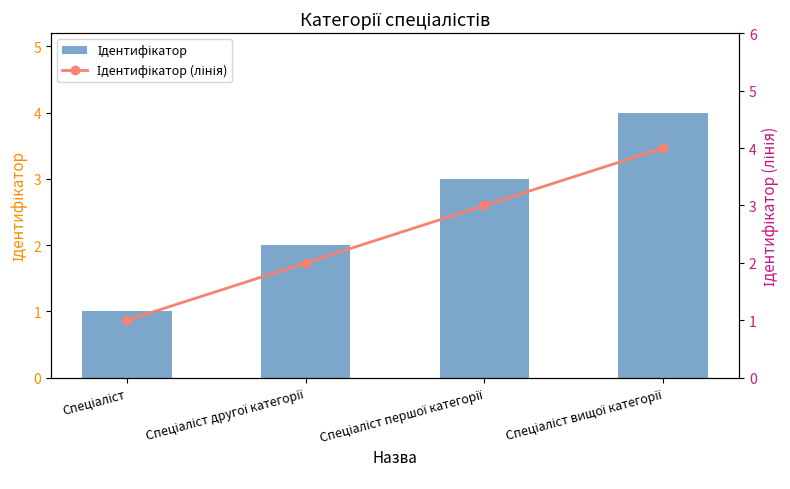

Which series has the largest total across all categories?

Ідентифікатор